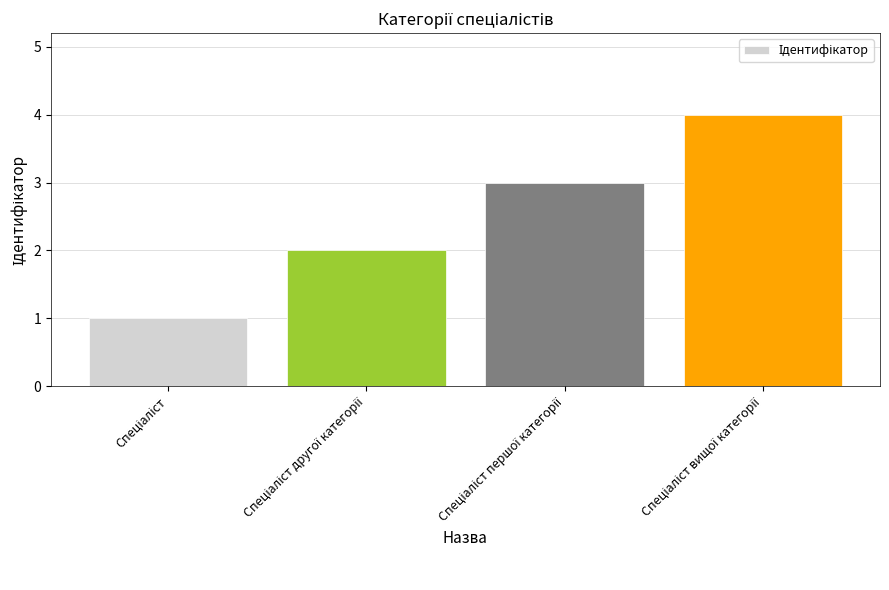

How many data points are less than 3?

2